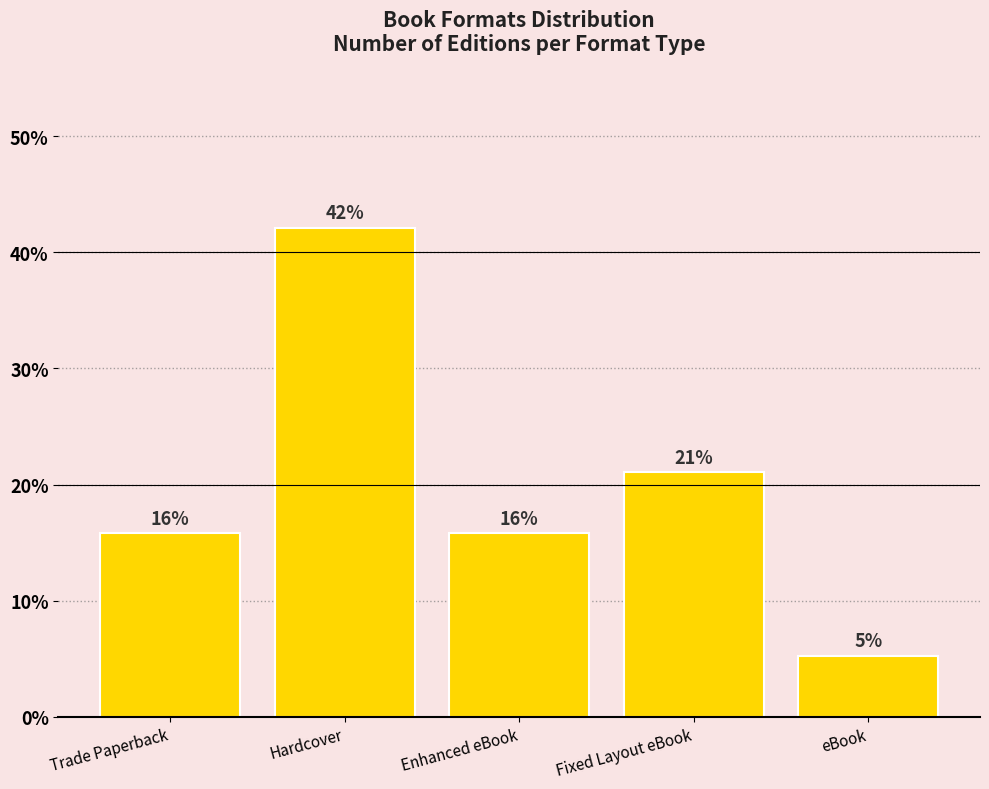

What is the approximate value at Trade Paperback?

15.8